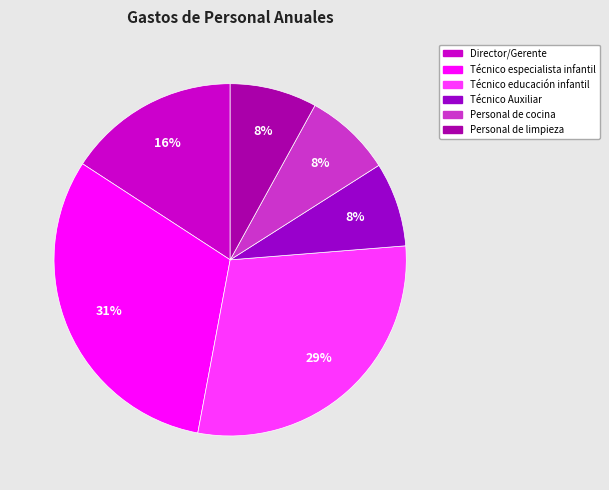

Does Personal de cocina account for over 50% of the chart?

No